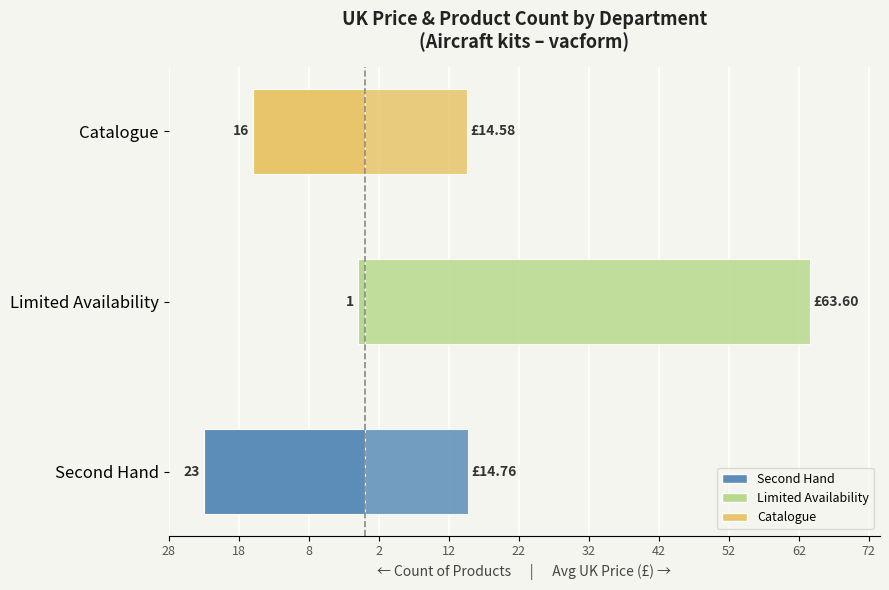

Which series changed the most between Limited Availability and Catalogue?

Avg UK Price (£)